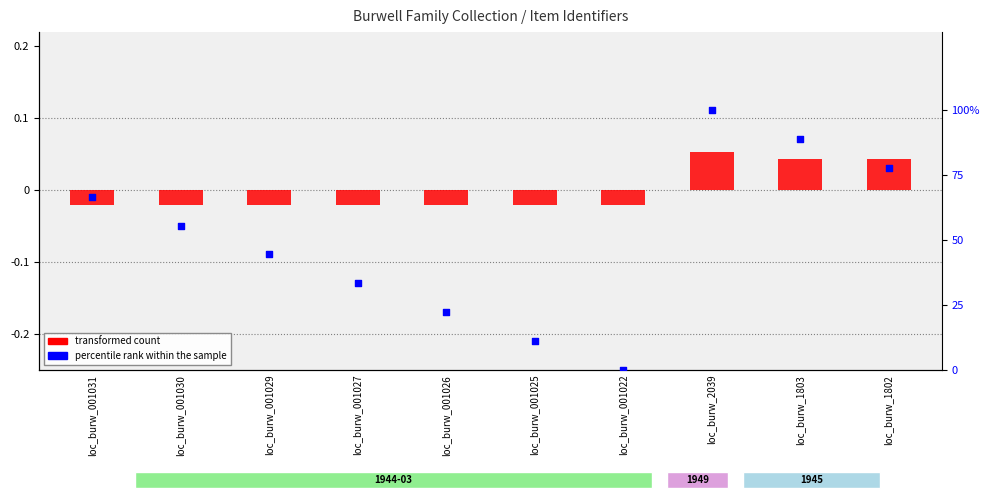

Which series contains the lowest Y value?

transformed count